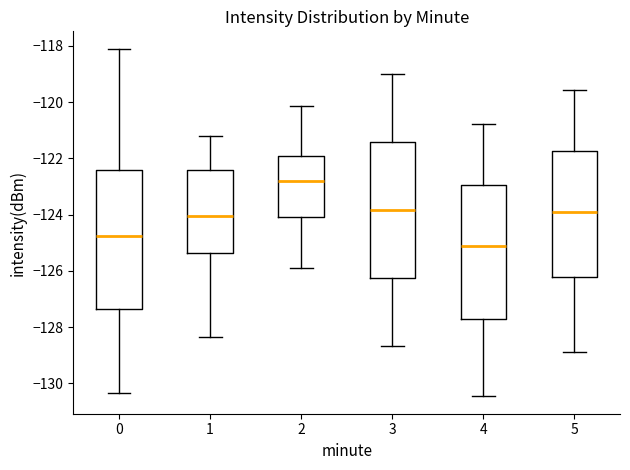

Reading left to right, read every box against the y-axis: the position of its median line, the range the box covers, and the ends of its whiskers. The values are not printed on the chart, so give them approximately, as read against the axis.

0: median -124.8, box -127.4 to -122.4, whiskers -130.4 to -118.2
1: median -124.0, box -125.4 to -122.4, whiskers -128.4 to -121.2
2: median -122.8, box -124.0 to -122.0, whiskers -126.0 to -120.2
3: median -123.8, box -126.2 to -121.4, whiskers -128.6 to -119.0
4: median -125.2, box -127.8 to -123.0, whiskers -130.4 to -120.8
5: median -123.8, box -126.2 to -121.8, whiskers -128.8 to -119.6